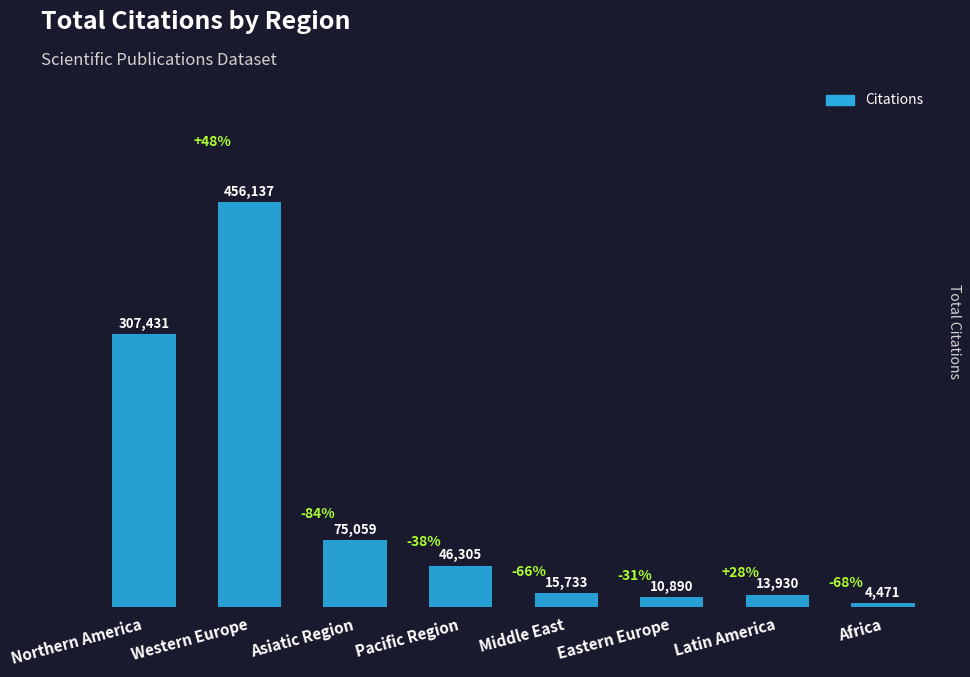

Which has a higher value, Pacific Region or Northern America?

Northern America